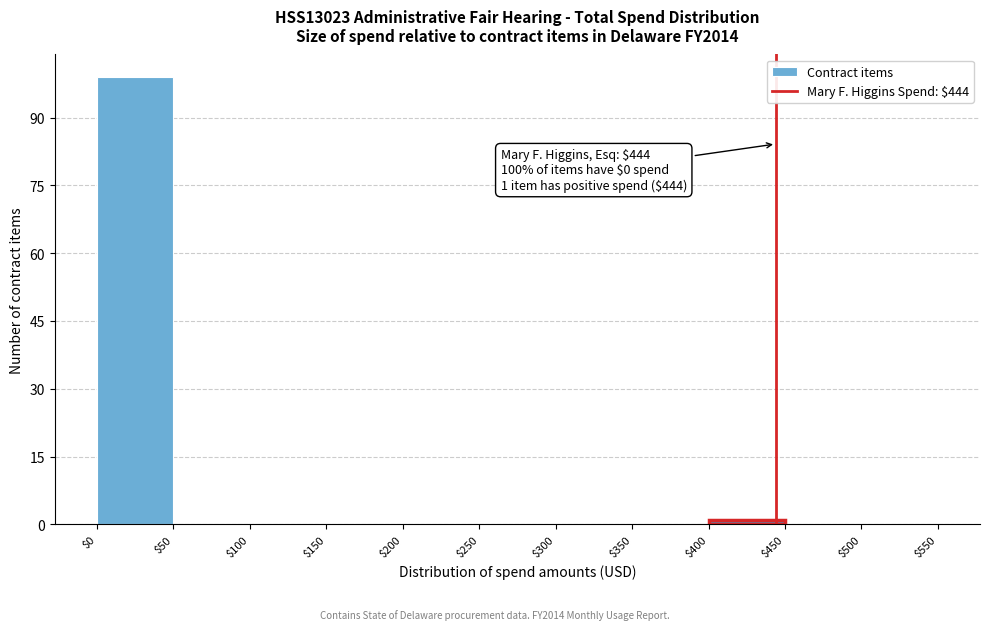

Over which range of the x-axis is the bar tallest?

$0 to $50